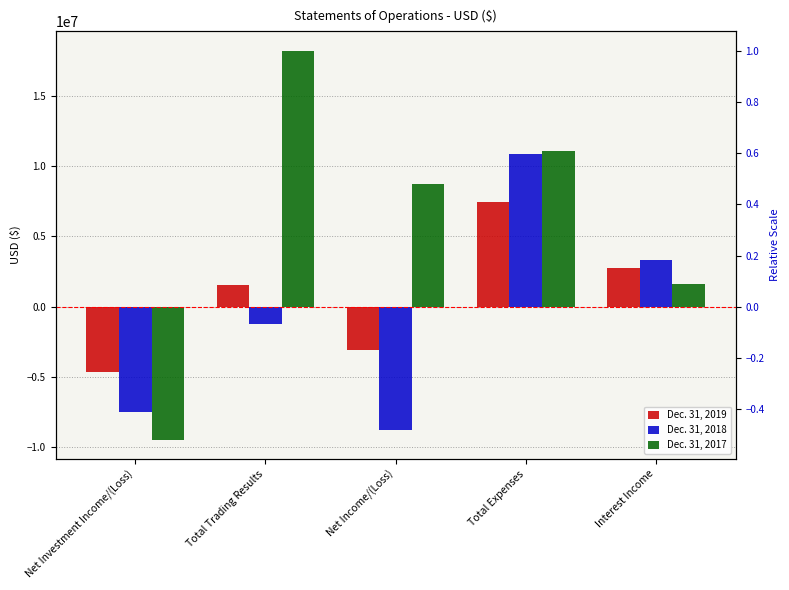

Reading left to right, what are all the values shown in this chart?

Dec. 31, 2019: Net Investment Income/(Loss)=-4660962	Total Trading Results=1563461	Net Income/(Loss)=-3097501	Total Expenses=7445590	Interest Income=2784628
Dec. 31, 2018: Net Investment Income/(Loss)=-7529399	Total Trading Results=-1227601	Net Income/(Loss)=-8757000	Total Expenses=10859251	Interest Income=3329852
Dec. 31, 2017: Net Investment Income/(Loss)=-9461767	Total Trading Results=18222946	Net Income/(Loss)=8761179	Total Expenses=11071089	Interest Income=1609322